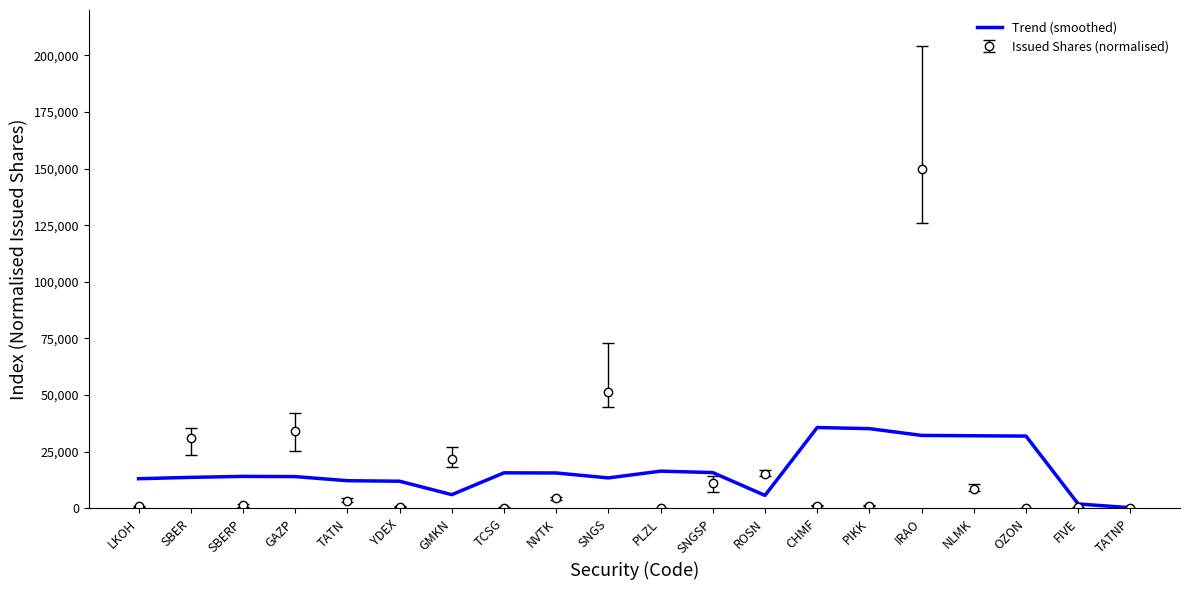

What value does the Trend (smoothed) series have at ROSN?

5728.3